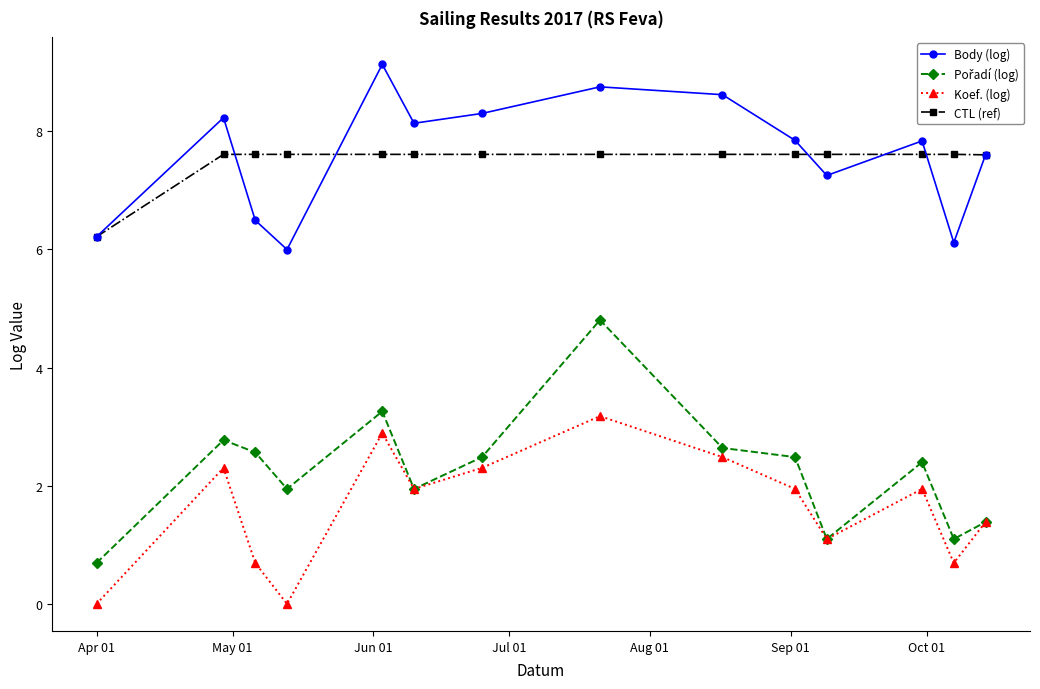

At how many categories does at least one series exceed 4?

14